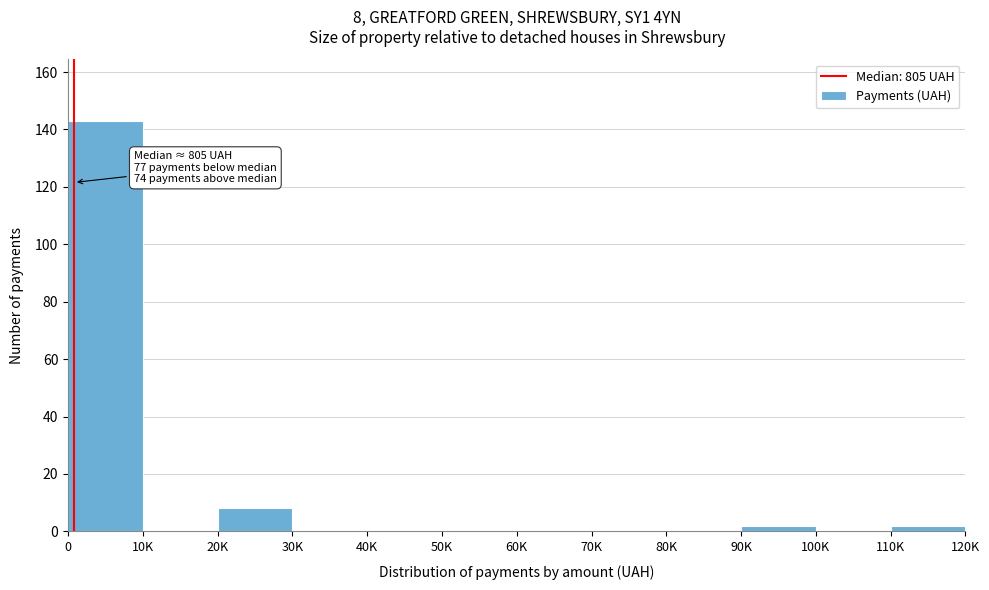

Reading right to left, extract all data points from this chart.

110K=2	100K=0	90K=2	80K=0	70K=0	60K=0	50K=0	40K=0	30K=0	20K=8	10K=0	0=143